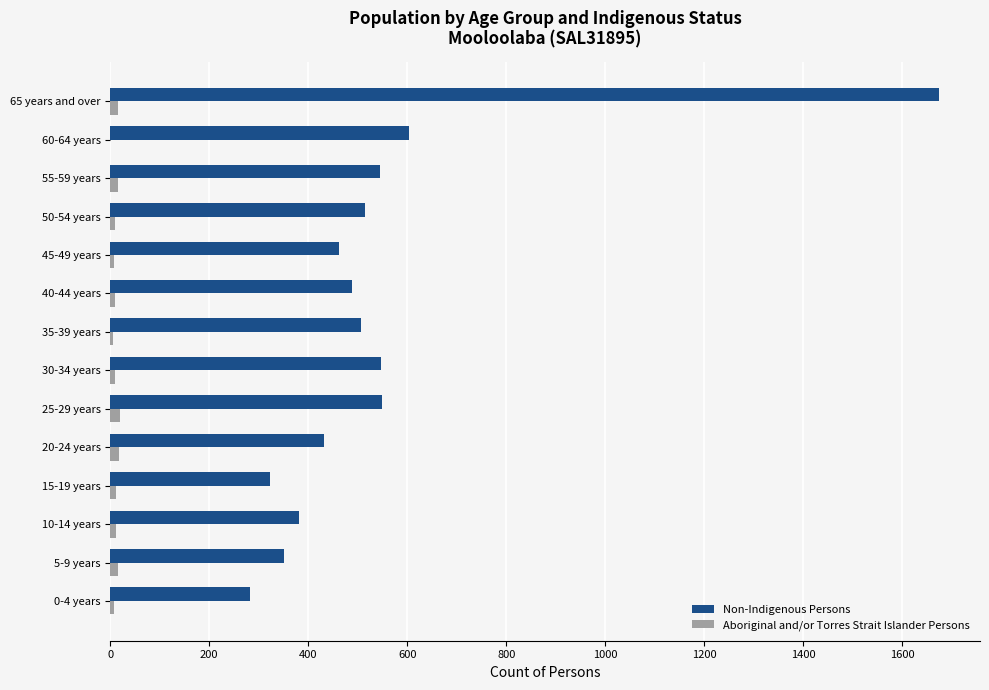

What is the sum of all Aboriginal and/or Torres Strait Islander Persons values?

154